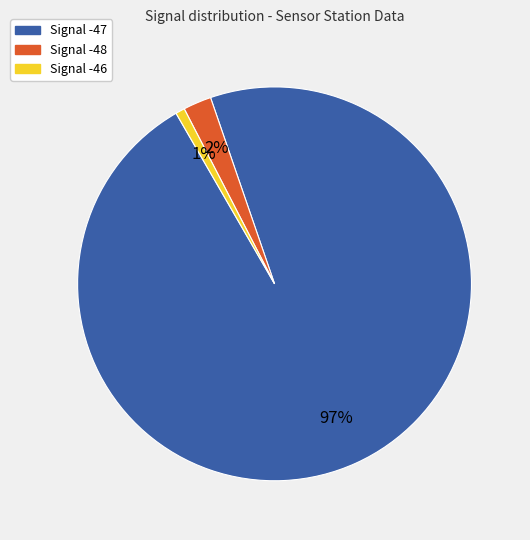

How many slices are in this pie chart?

3